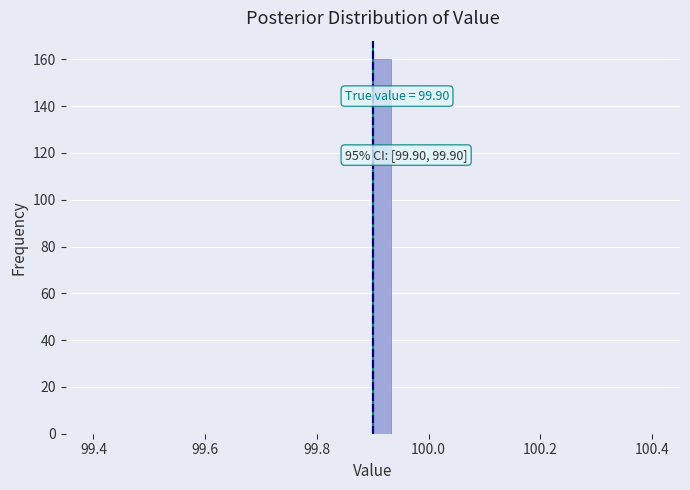

Around what value on the x-axis is the tallest bar? Give the approximate position of its centre, as read against the axis.

99.92